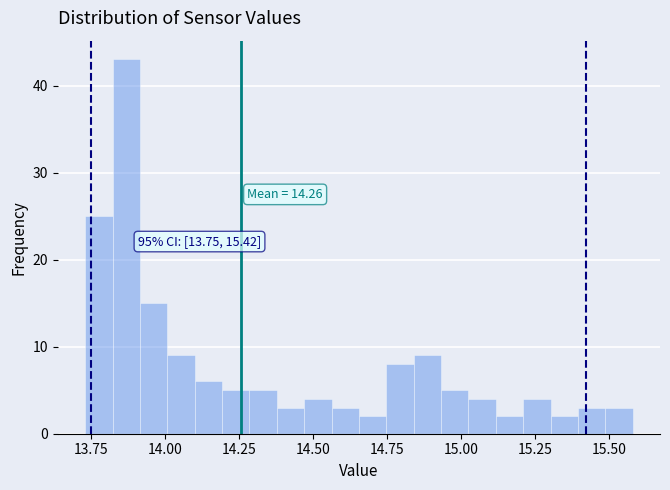

Read against the x-axis, roughly where is the centre of the tallest bar?

13.85